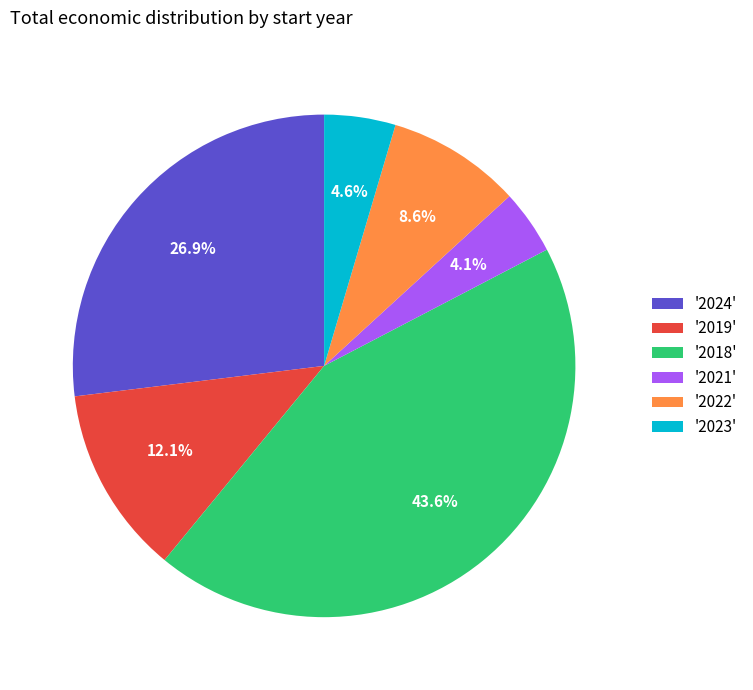

Between '2022' and '2023', which is larger?

'2022'